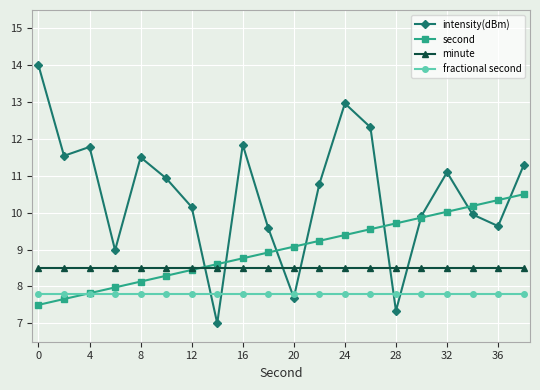

What are all the series names shown in the legend?

intensity(dBm), second, minute, fractional second